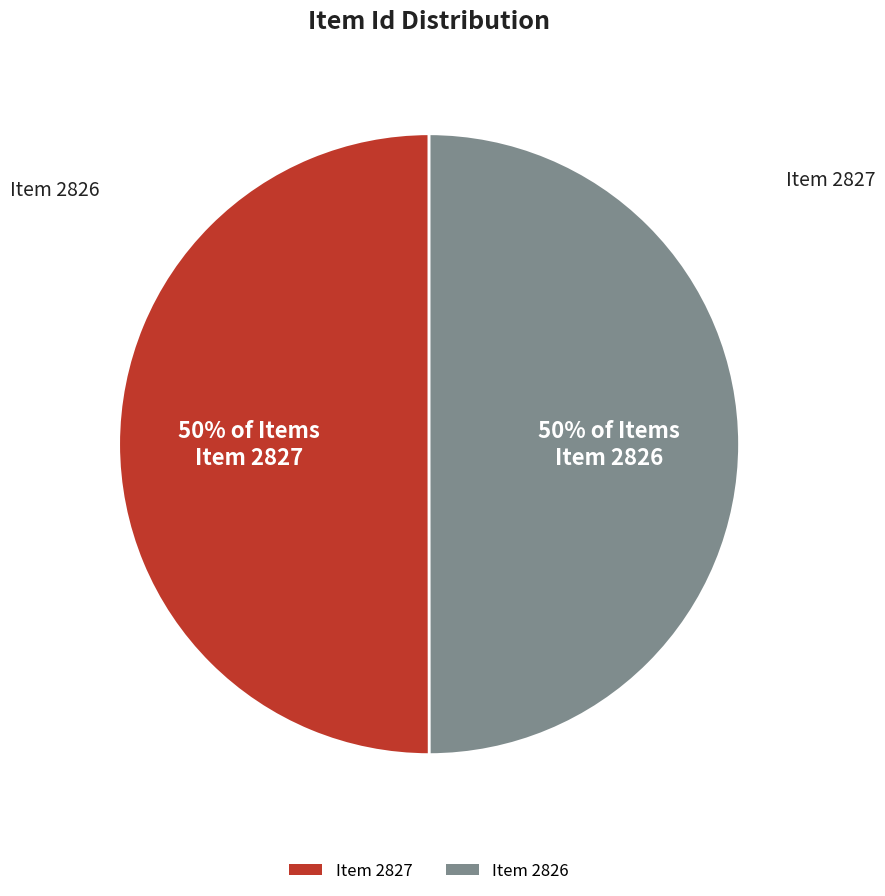

What is the ratio of the value at Item 2827 to the value at Item 2826?

1.0